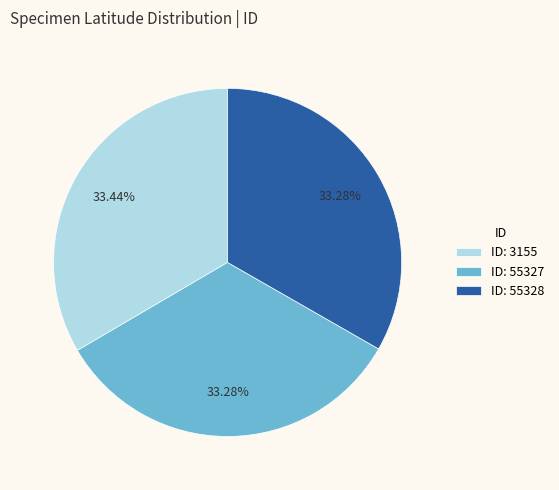

Combined, do ID: 55328 and ID: 55327 account for over 50%?

Yes